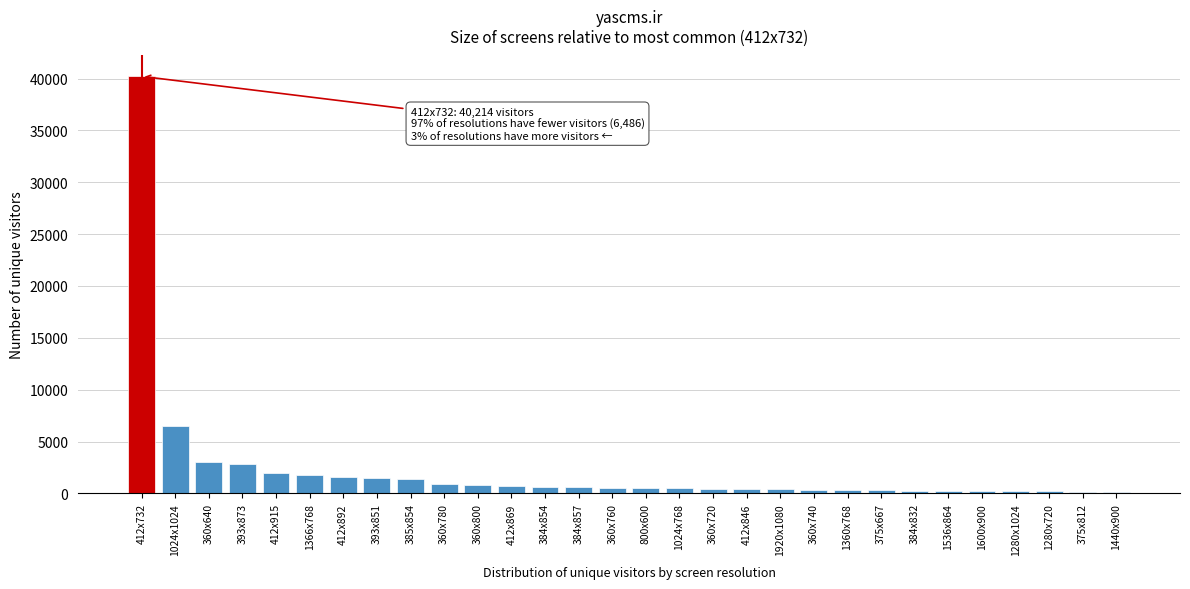

Which category has the highest value across all series?

412x732